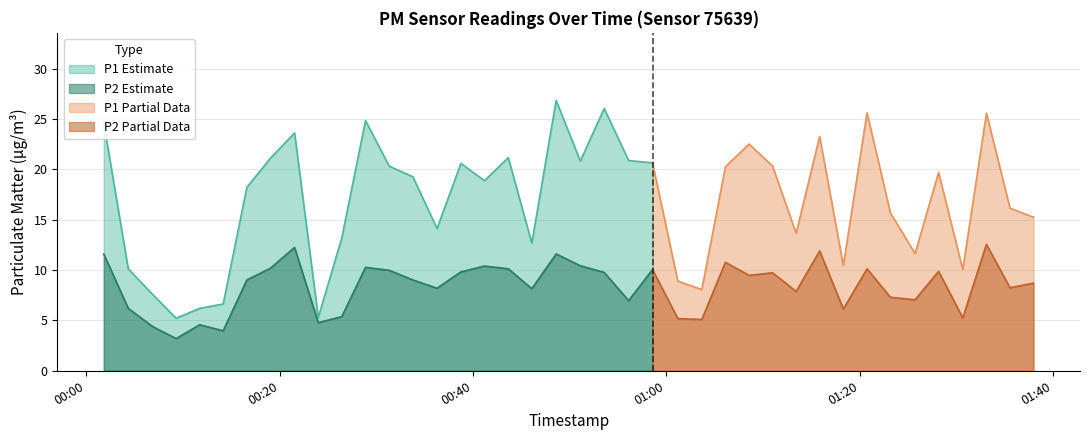

Reading left to right, transcribe all the data shown in this chart.

P1: 0=24.6	1=10.1	2=7.6	3=5.2	4=6.2	5=6.6	6=18.2	7=21.1	8=23.6	9=5.3	10=13.2	11=24.9	12=20.3	13=19.3	14=14.1	15=20.6	16=18.9	17=21.2	18=12.7	19=26.9	20=20.8	21=26.1	22=20.9	23=20.6	24=8.9	25=8.1	26=20.2	27=22.5	28=20.3	29=13.7	30=23.3	31=10.4	32=25.6	33=15.7	34=11.7	35=19.7	36=10.1	37=25.6	38=16.1	39=15.2
P2: 0=11.6	1=6.2	2=4.4	3=3.2	4=4.6	5=4.0	6=9.0	7=10.2	8=12.2	9=4.8	10=5.4	11=10.3	12=10.0	13=9.0	14=8.2	15=9.8	16=10.4	17=10.1	18=8.2	19=11.6	20=10.4	21=9.8	22=7.0	23=10.1	24=5.2	25=5.1	26=10.8	27=9.5	28=9.7	29=7.9	30=11.9	31=6.1	32=10.1	33=7.3	34=7.0	35=9.9	36=5.2	37=12.6	38=8.2	39=8.7